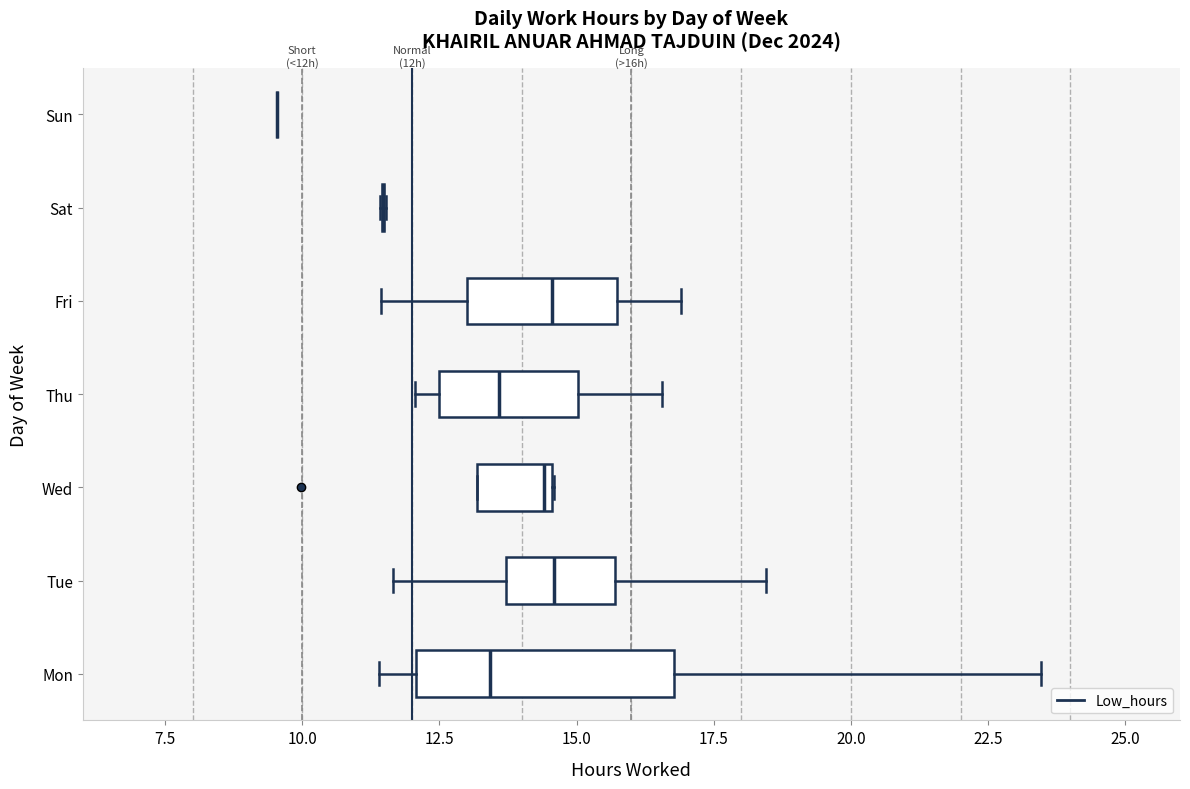

Reading bottom to top, read every box against the x-axis: the position of its median line, the range the box covers, and the ends of its whiskers. The values are not printed on the chart, so give them approximately, as read against the axis.

Mon: median 13.5, box 12.0 to 17.0, whiskers 11.5 to 23.5
Tue: median 14.5, box 13.5 to 15.5, whiskers 11.5 to 18.5
Wed: median 14.5 (just left of the box's right edge), box 13.0 to 14.5, whiskers 13.0 to 14.5
Thu: median 13.5, box 12.5 to 15.0, whiskers 12.0 to 16.5
Fri: median 14.5, box 13.0 to 15.5, whiskers 11.5 to 17.0
Sat: box collapsed to a line at 11.5, whiskers 11.5 to 11.5
Sun: box collapsed to a line at 9.5, whiskers 9.5 to 9.5